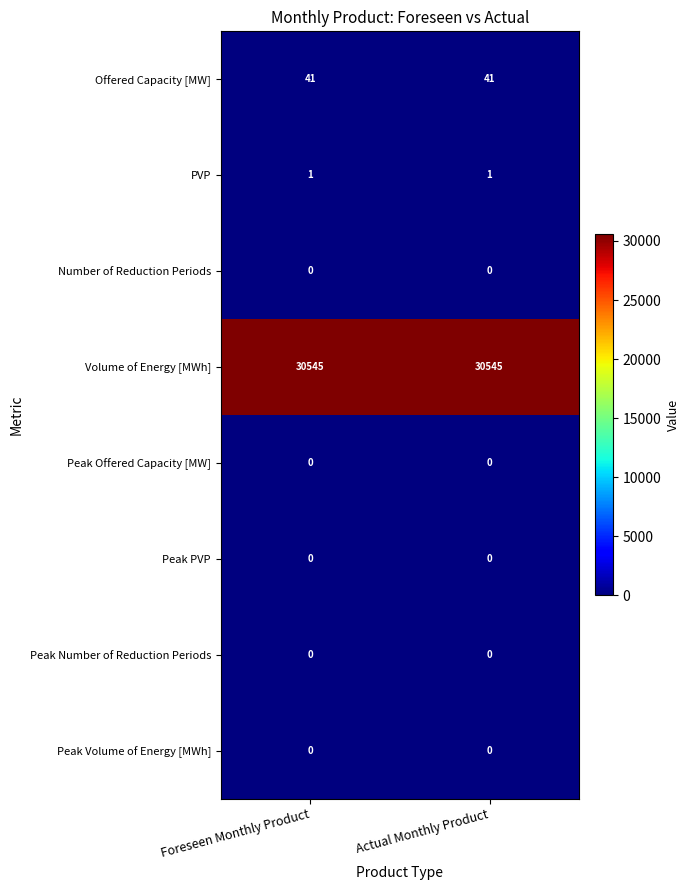

Is the value of Offered Capacity [MW] at Actual Monthly Product greater than the value of Number of Reduction Periods at Foreseen Monthly Product?

Yes